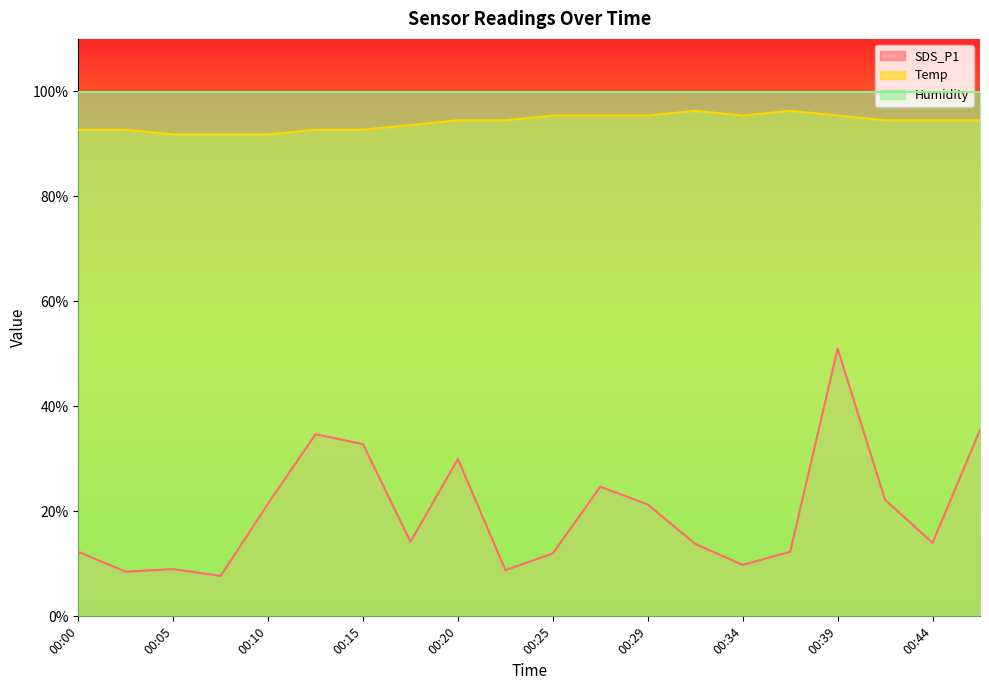

Does the chart display data point markers on the line(s)?

No